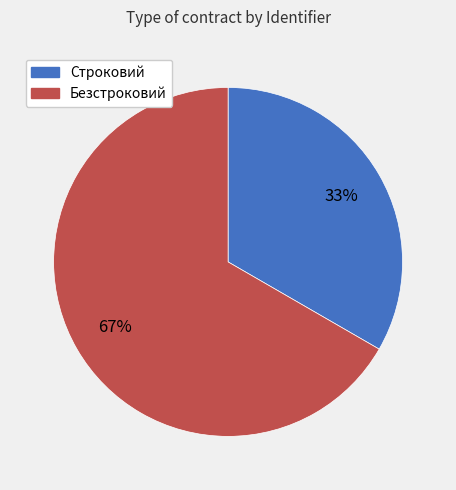

Is the sum of Безстроковий and Строковий greater than half?

Yes